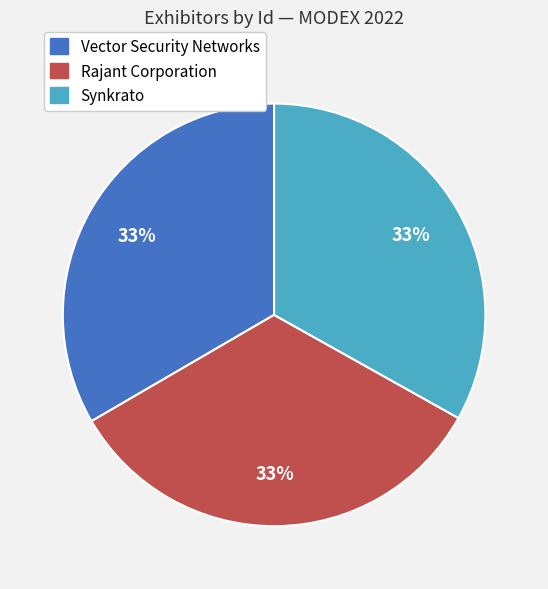

Is there a majority slice in this chart?

No